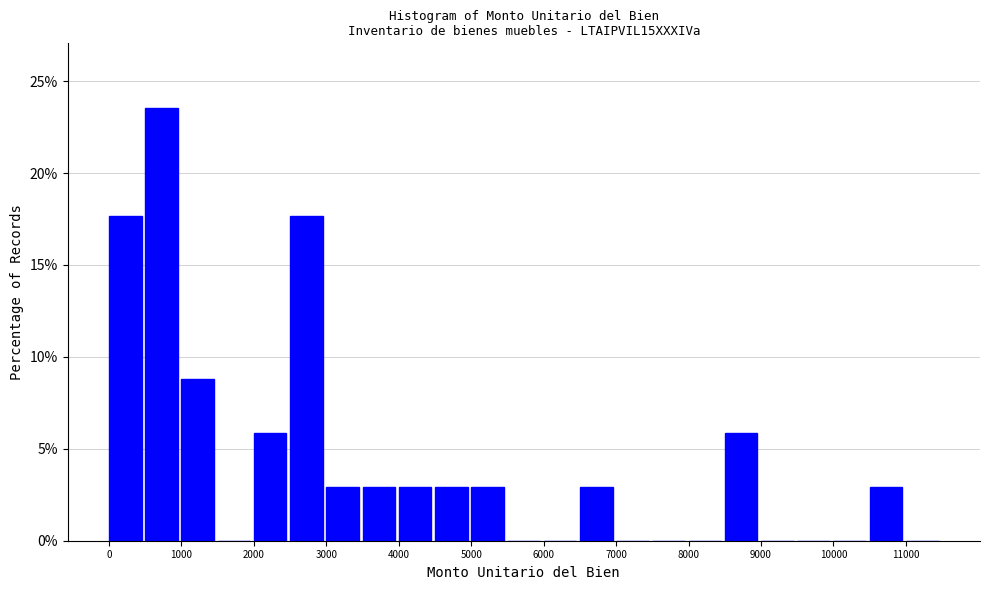

Reading left to right, transcribe this chart: for each bar, give the range it covers on the x-axis and its height. The values are not printed on the chart, so give them approximately, as read against the axis.

0 to 500: 17.5
500 to 1000: 23.5
1000 to 1500: 9.0
1500 to 2000: 0
2000 to 2500: 6.0
2500 to 3000: 17.5
3000 to 3500: 3.0
3500 to 4000: 3.0
4000 to 4500: 3.0
4500 to 5000: 3.0
5000 to 5500: 3.0
5500 to 6000: 0
6000 to 6500: 0
6500 to 7000: 3.0
7000 to 7500: 0
7500 to 8000: 0
8000 to 8500: 0
8500 to 9000: 6.0
9000 to 9500: 0
9500 to 10000: 0
10000 to 10500: 0
10500 to 11000: 3.0
11000 to 11500: 0